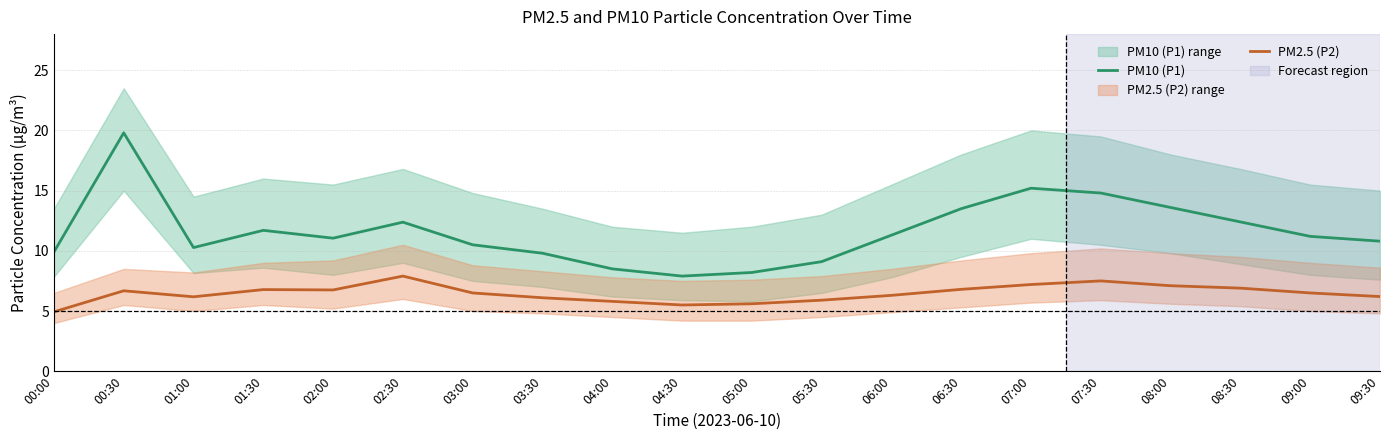

Where is PM2.5 (P2) nearest to the value 6?

03:30